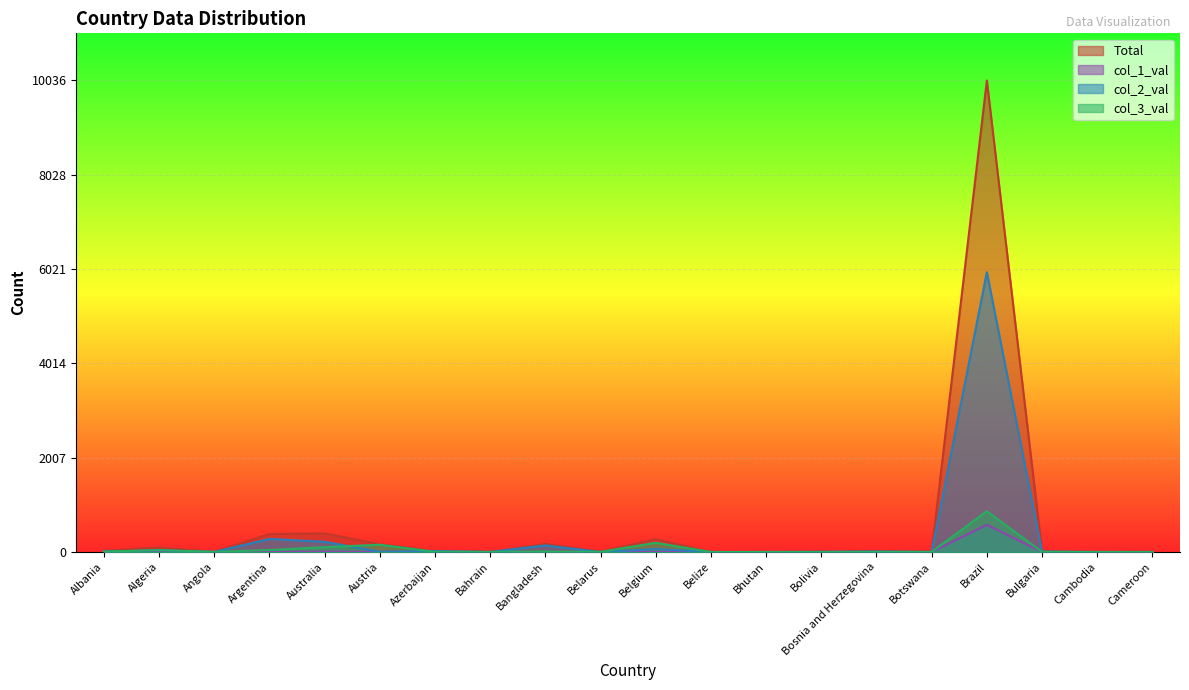

Is it true that col_2_val equals 20 at Azerbaijan?

True